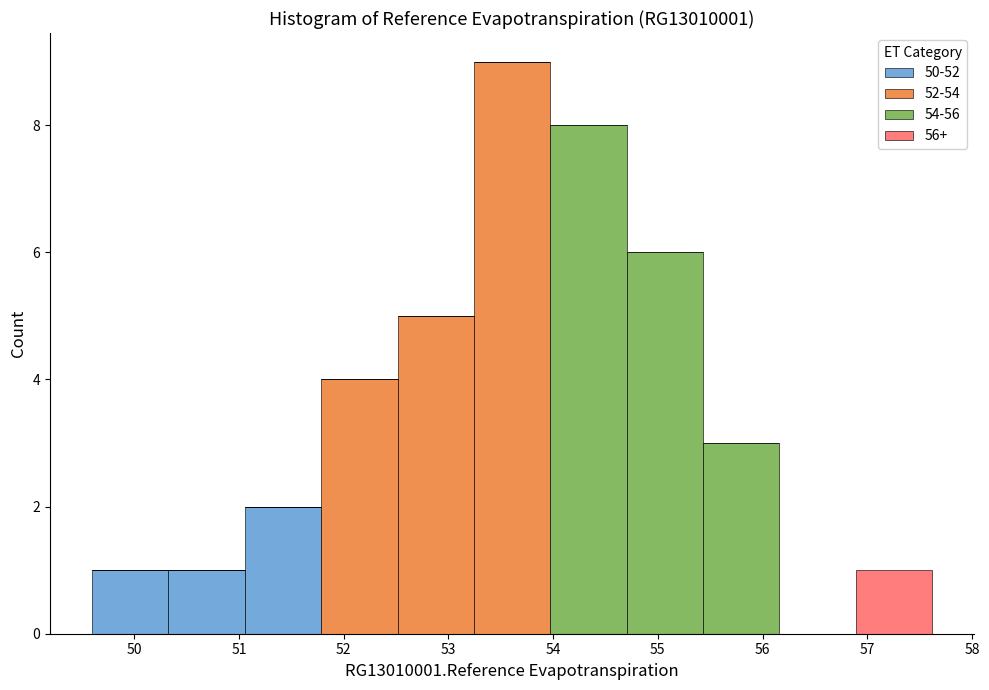

Reading left to right, transcribe this chart: for each stacked bar, give the range it covers on the x-axis and its total height. Neither the bar edges nor the heights are printed on the chart, so give them approximately, as read against the axes.

49.6 to 50.3: 1
50.3 to 51.1: 1
51.1 to 51.8: 2
51.8 to 52.5: 4
52.5 to 53.2: 5
53.2 to 54.0: 9
54.0 to 54.7: 8
54.7 to 55.4: 6
55.4 to 56.2: 3
56.2 to 56.9: 0
56.9 to 57.6: 1